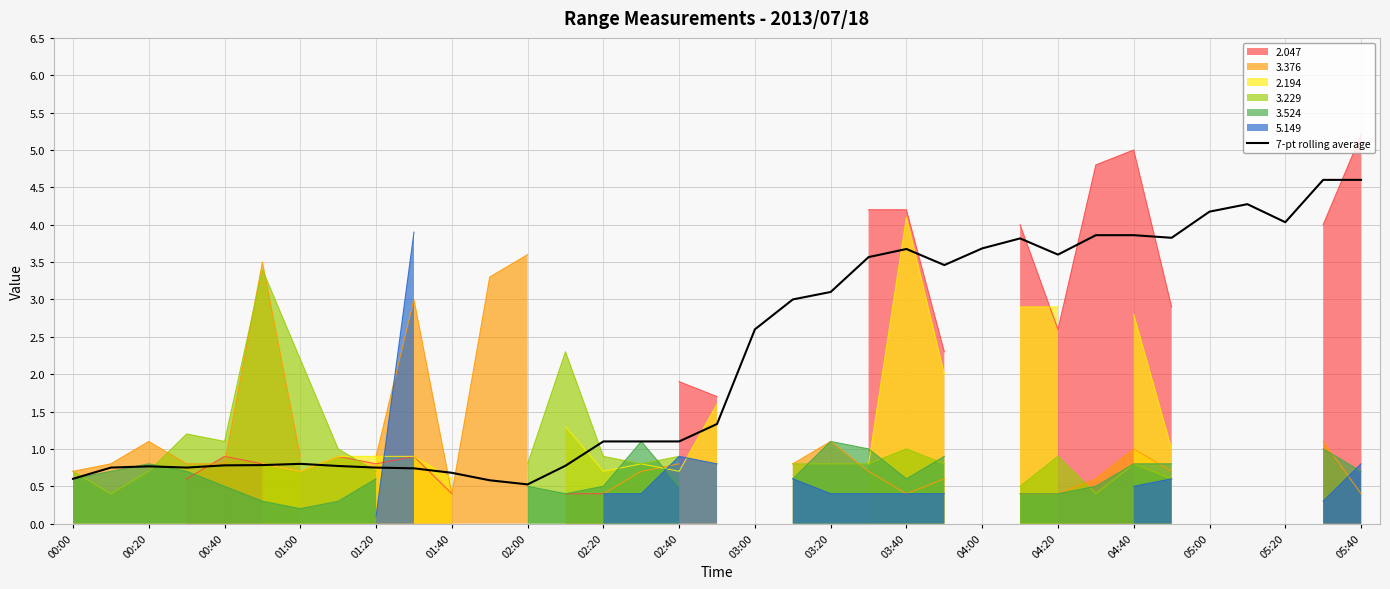

Reading left to right, list all the values displayed in this chart.

0.6	0.8	0.8	0.8	0.8	0.8	0.8	0.8	0.8	0.7	0.7	0.6	0.5	0.8	1.1	1.1	1.1	1.3	2.6	3.0	3.1	3.6	3.7	3.5	3.7	3.8	3.6	3.9	3.9	3.8	4.2	4.3	4.0	4.6	4.6